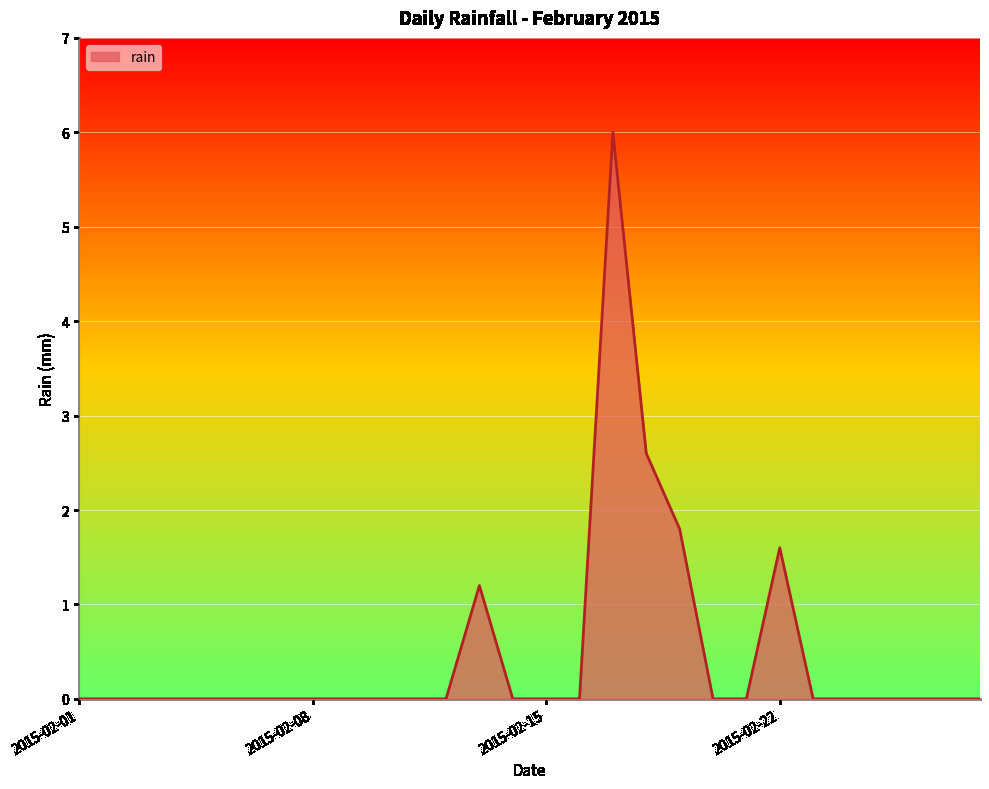

What is the difference between the maximum and minimum values?

6.0